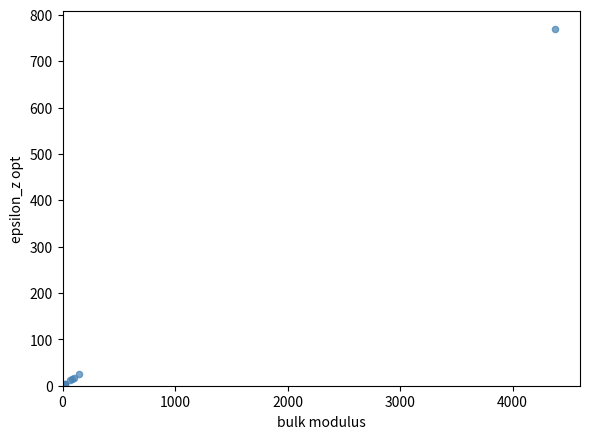

What Y value in the scatter plot is closest to 385?

26.0